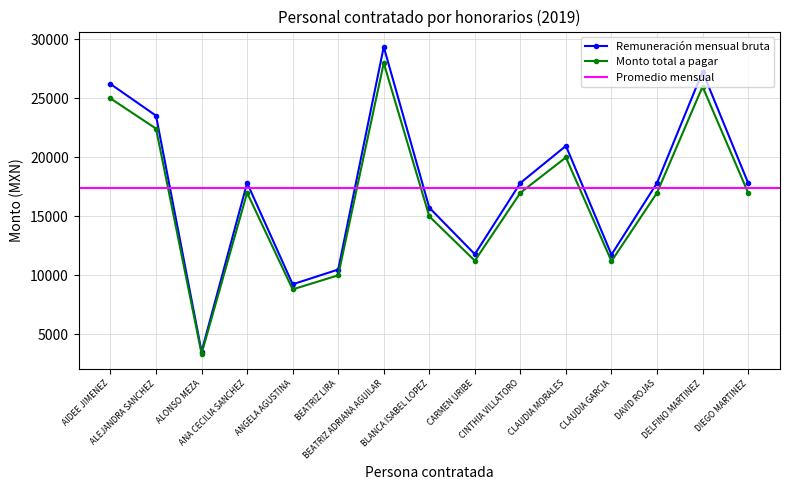

The value of Monto total a pagar at ALONSO MEZA is 4925.5. True or false?

False